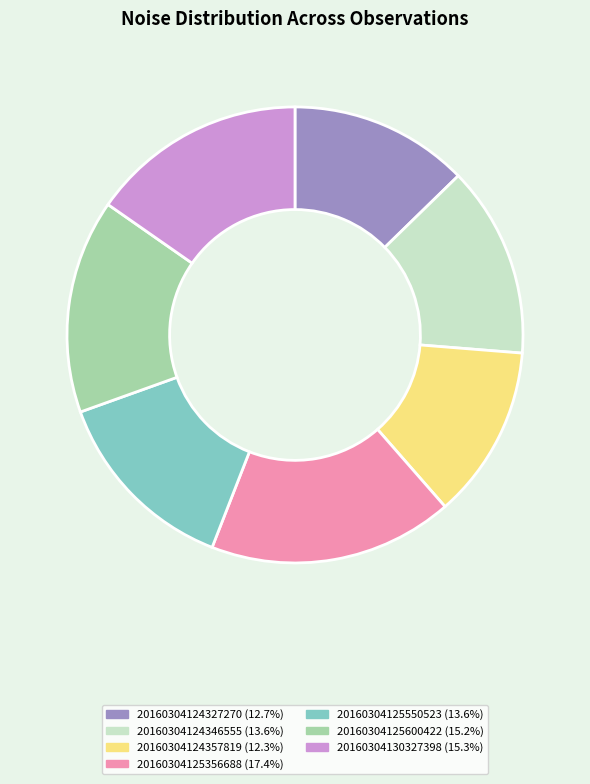

Approximately how many times larger is the value at 20160304125550523 compared to 20160304124357819?

1.1